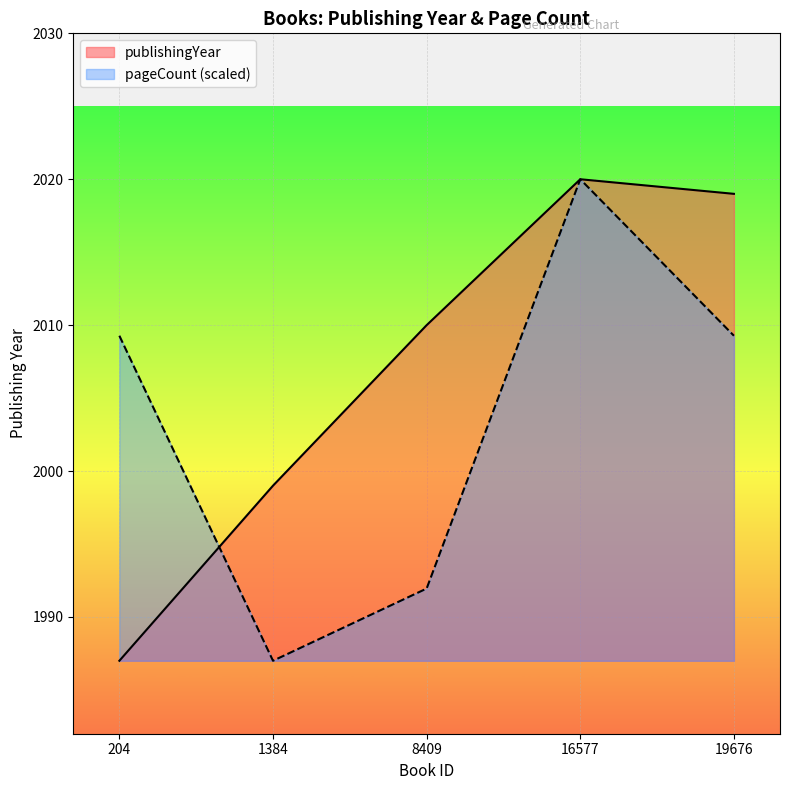

What is the value of the pageCount point at the 5th from the left?

2009.3